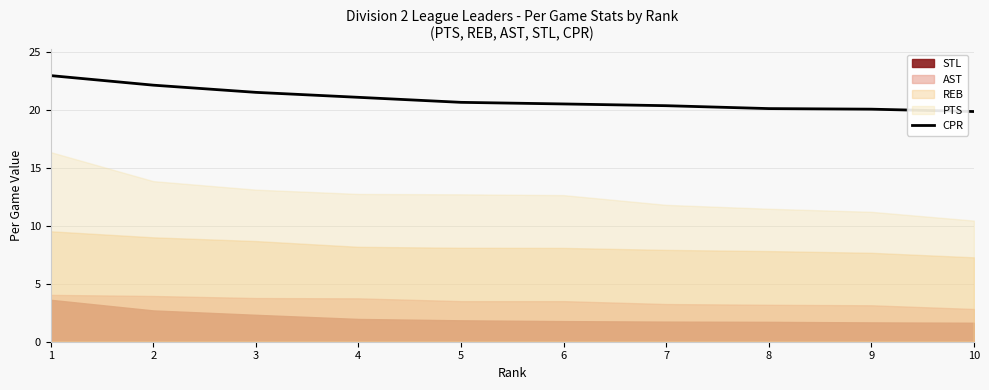

Count the number of values greater than 20.

9